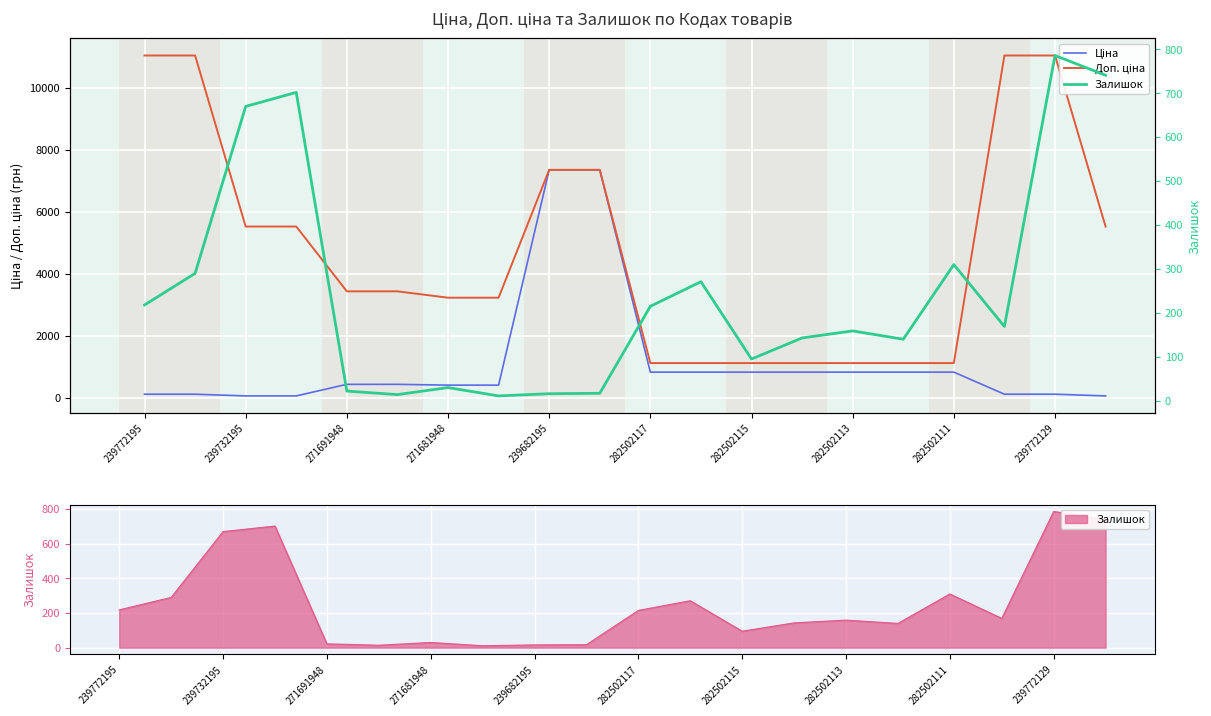

The Залишок series shows 15.2 at 271691948. True or false?

False